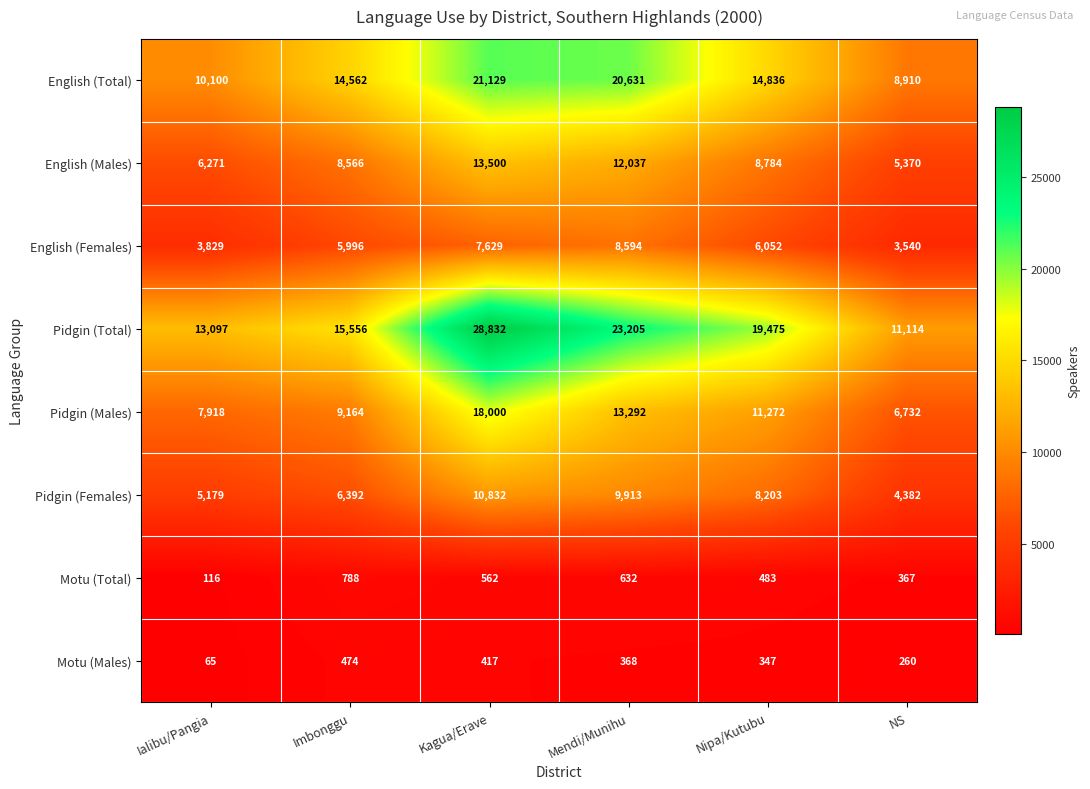

Between Ialibu/Pangia and Nipa/Kutubu, which series saw the biggest shift?

Pidgin (Total)